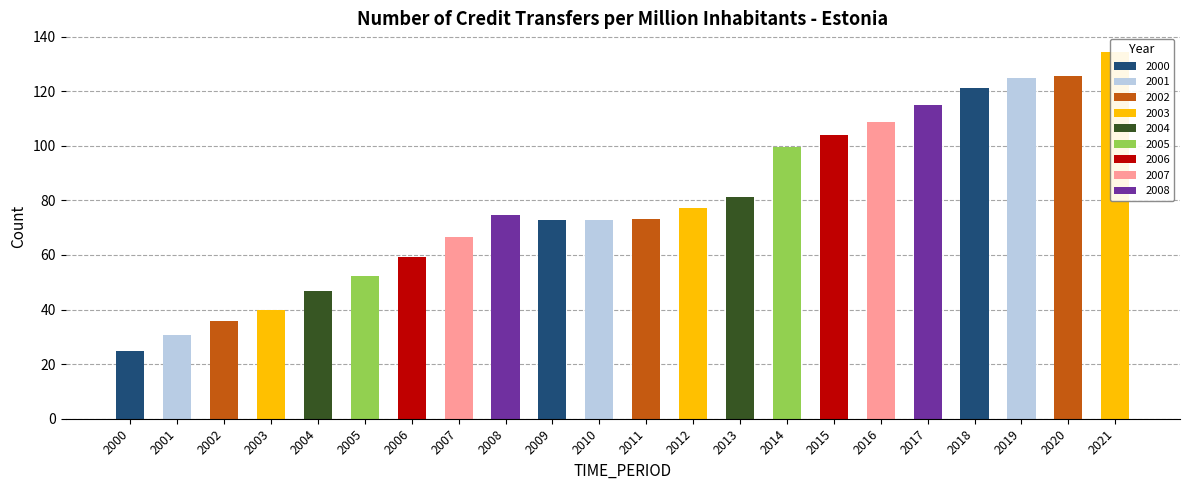

What is the ratio of the value at 2010 to the value at 2017?

0.6